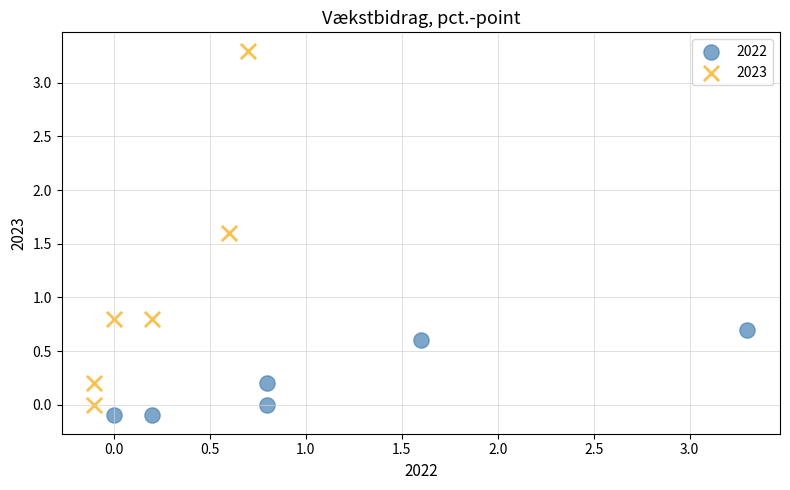

Which series contains the highest Y value?

2023